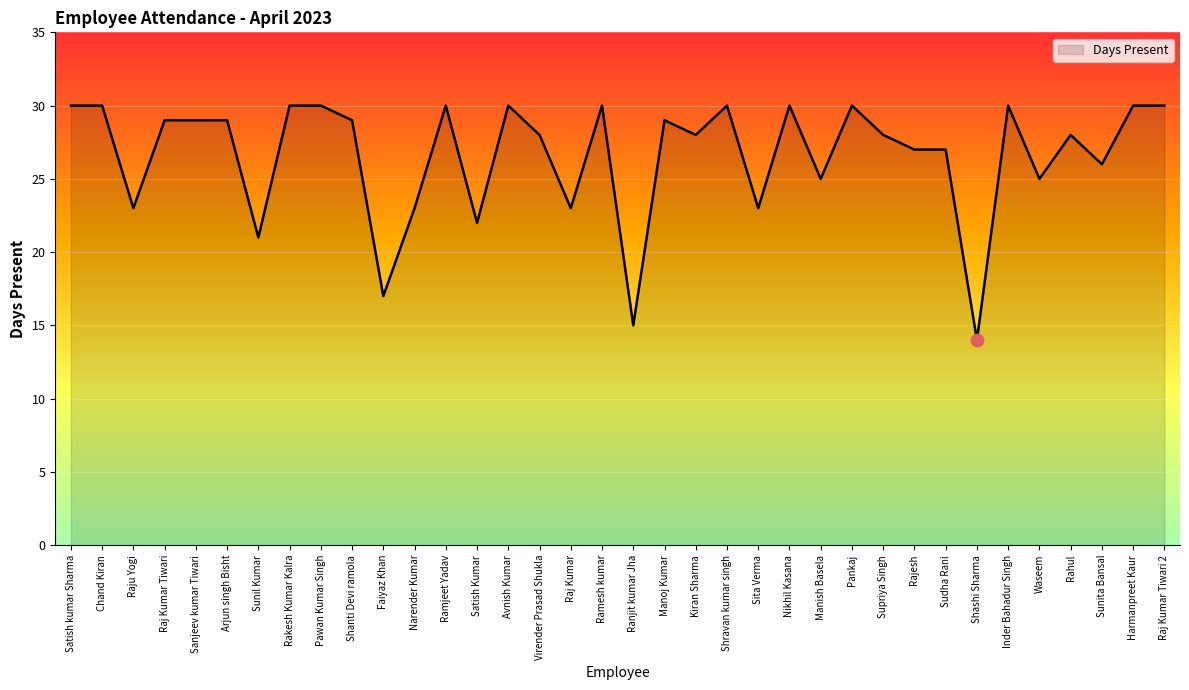

Which has a higher value, Inder Bahadur Singh or Sunita Bansal?

Inder Bahadur Singh